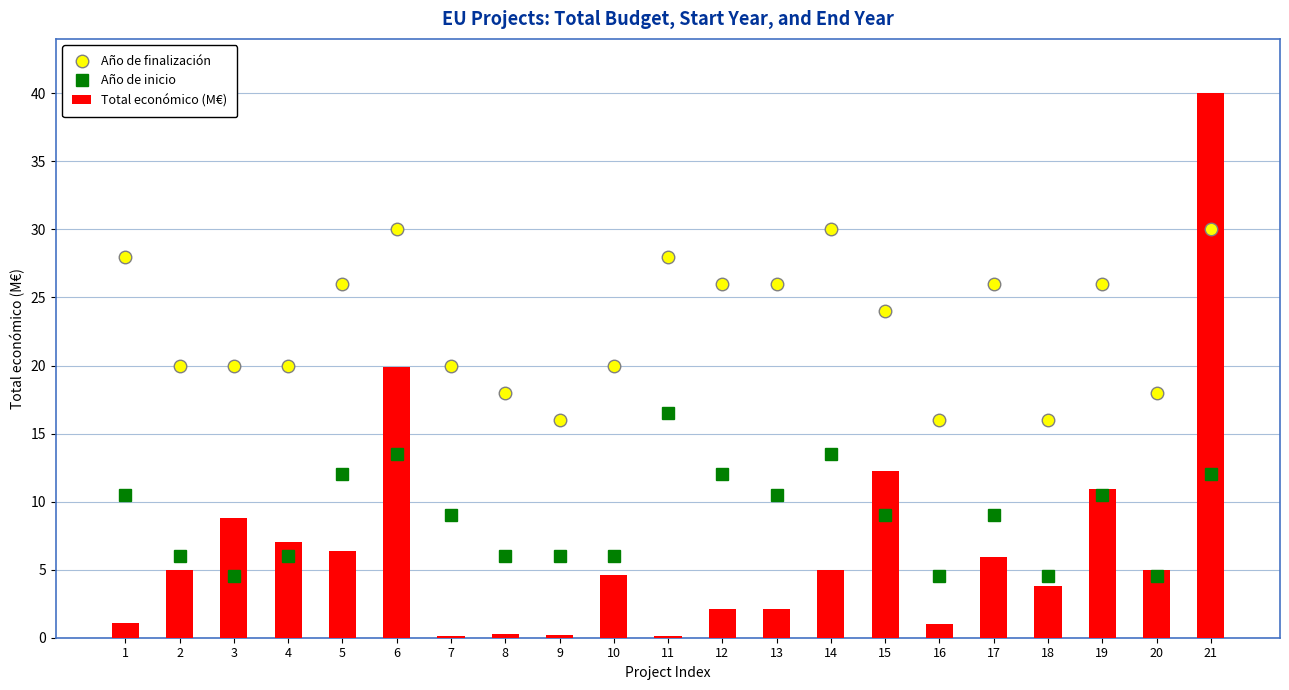

At which label does Total económico (M€) first exceed 4?

2